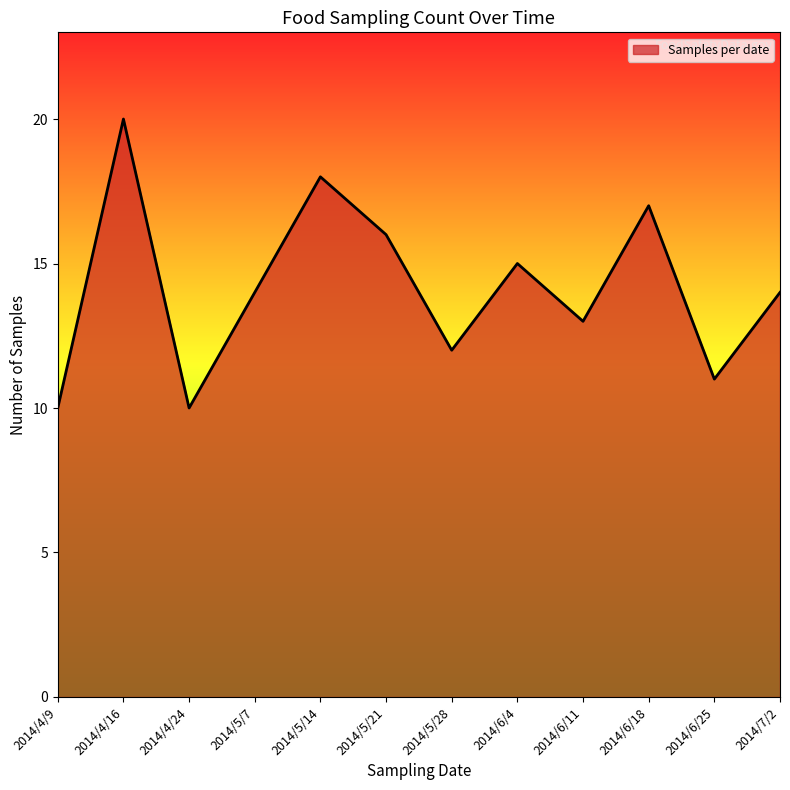

Which label corresponds to the largest value in the chart?

2014/4/16